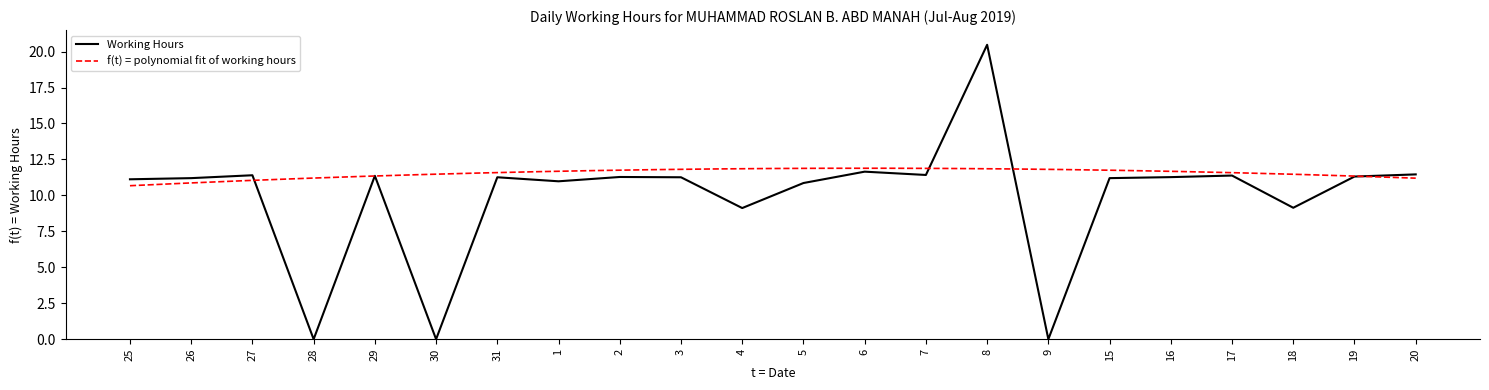

List the labels in order of value, smallest first.

28, 30, 9, 4, 18, 5, 1, 25, 26, 15, 31, 3, 16, 2, 19, 29, 17, 27, 7, 20, 6, 8